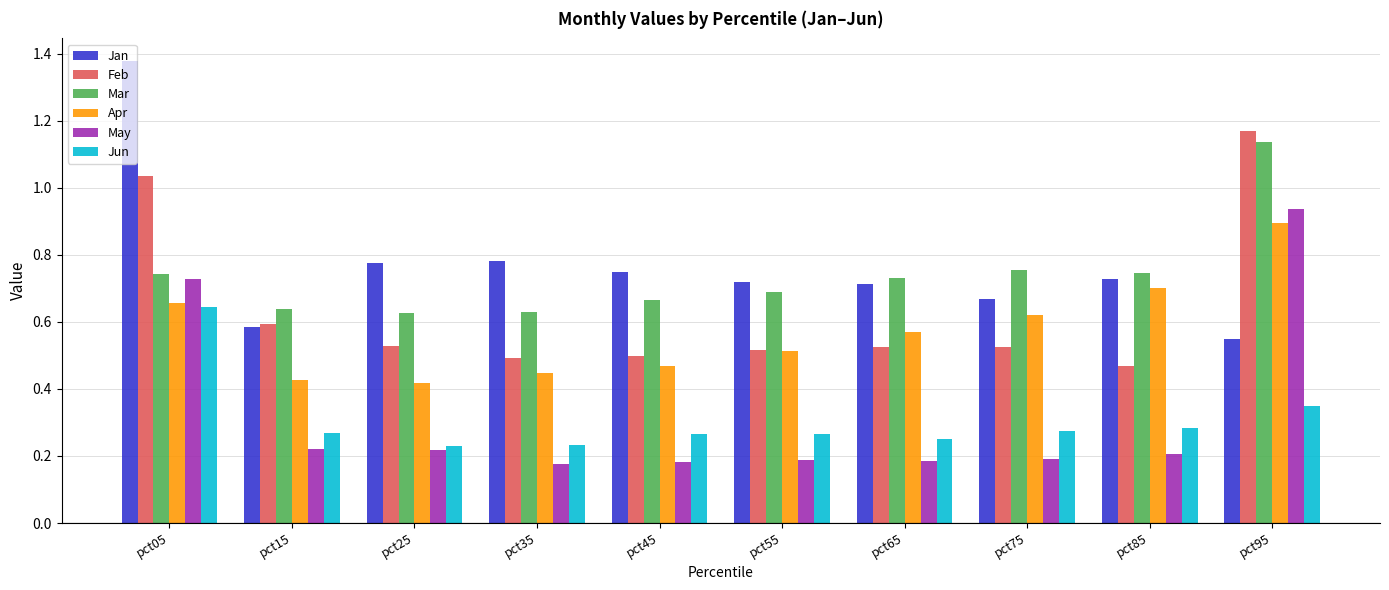

What is the total value across all series at pct35?

2.8